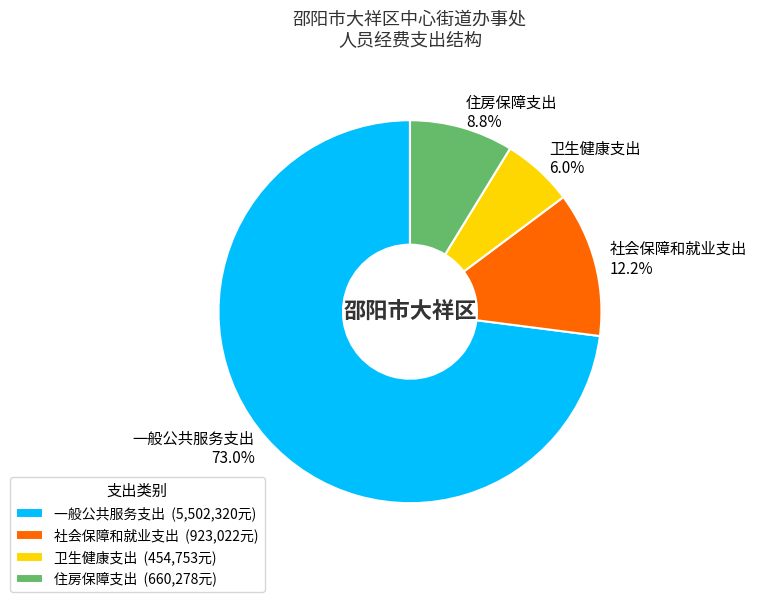

How many segments does this pie chart have?

4